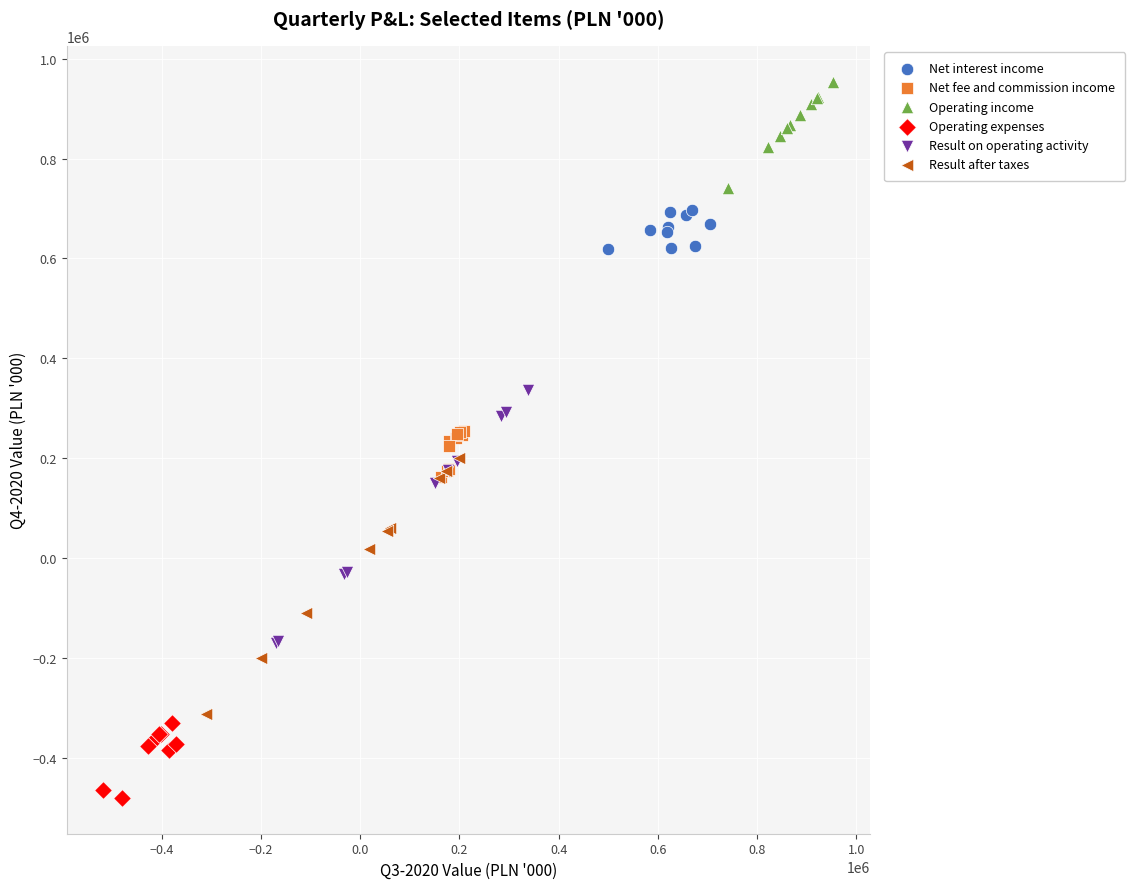

Which series contains the highest Y value?

Operating income